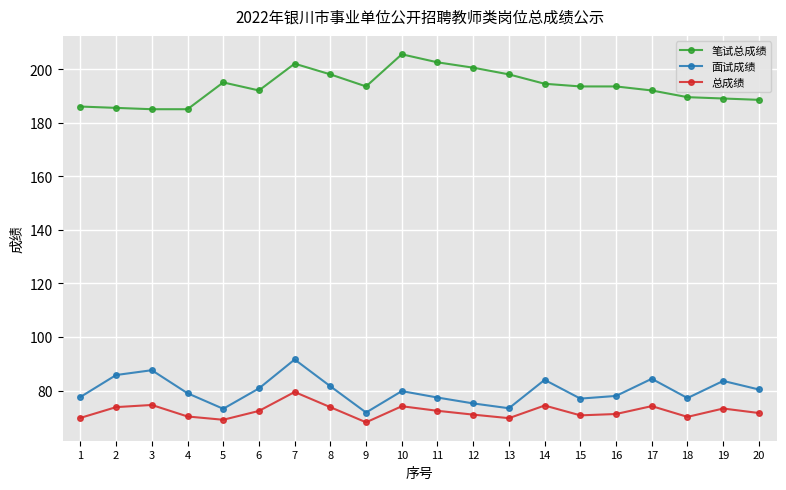

True or false: 面试成绩 and 总成绩 cross at least once.

False